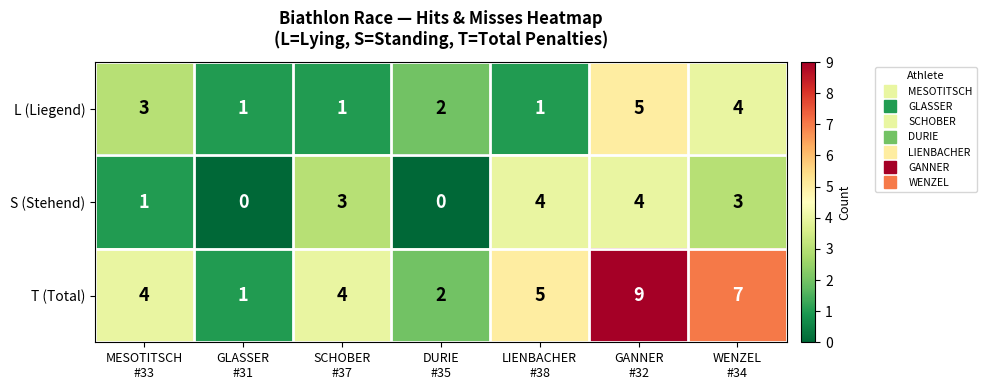

Reading right to left, list all the values displayed in this chart.

L (Liegend): 4	5	1	2	1	1	3
S (Stehend): 3	4	4	0	3	0	1
T (Total): 7	9	5	2	4	1	4